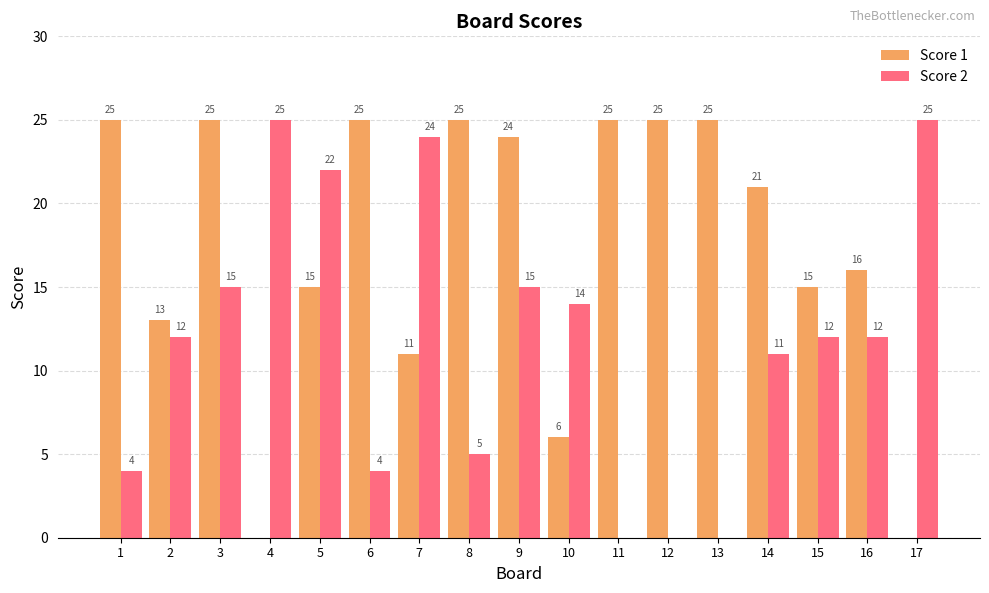

What is the total value across all series at 2?

25